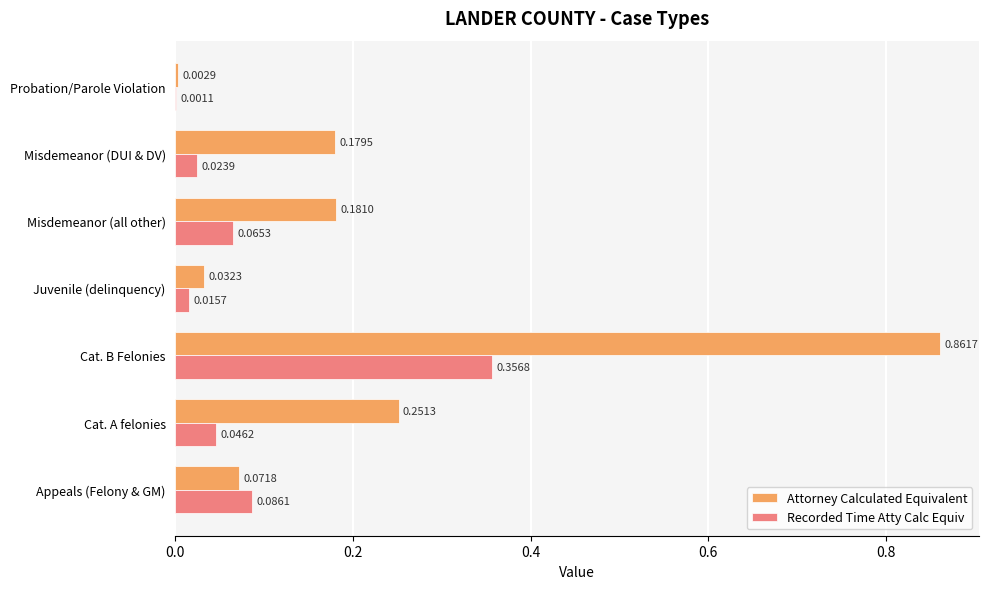

What are all the series names shown in the legend?

Attorney Calculated Equivalent, Recorded Time Atty Calc Equiv